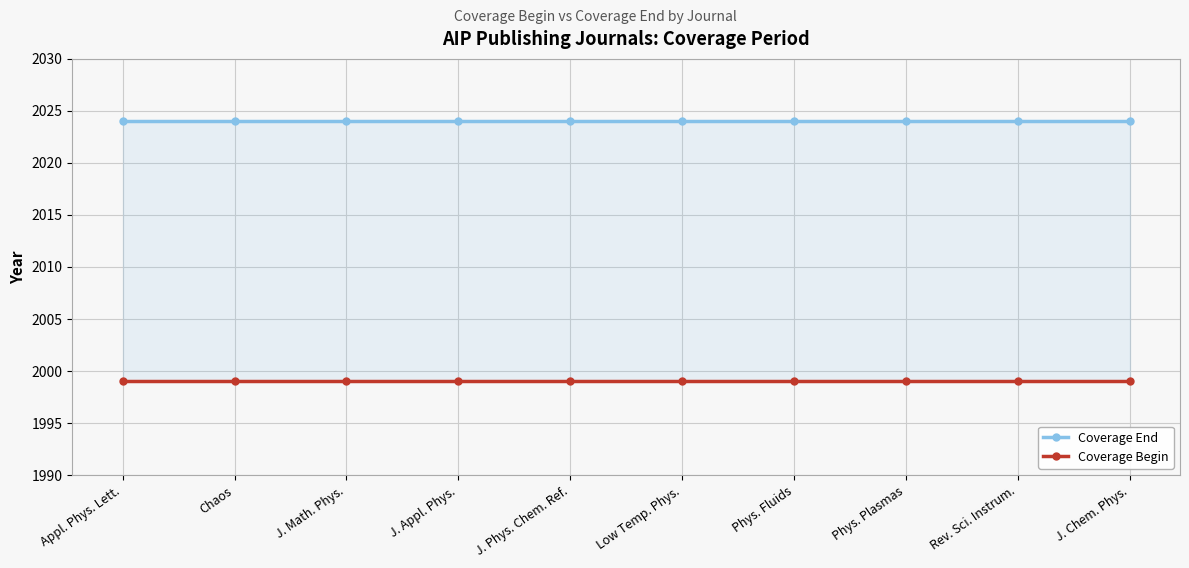

Is the value of Coverage End at Rev. Sci. Instrum. greater than the value of Coverage Begin at Phys. Plasmas?

Yes